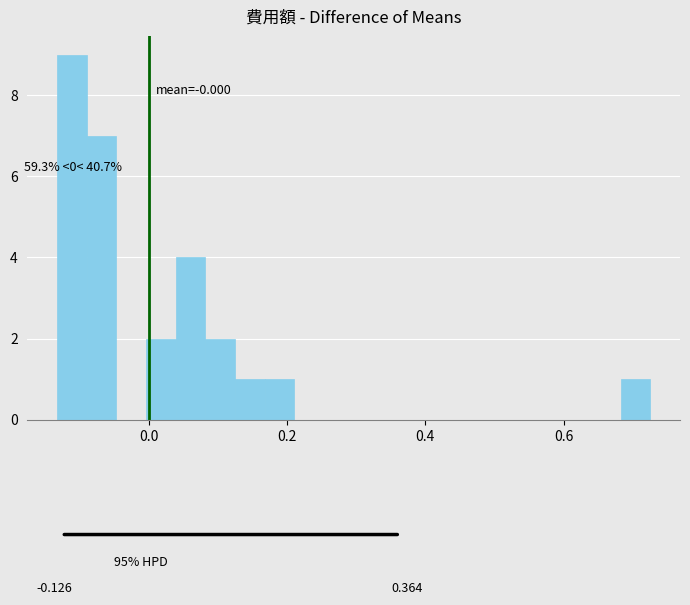

Around what value on the x-axis is the tallest bar? Give the approximate position of its centre, as read against the axis.

-0.12